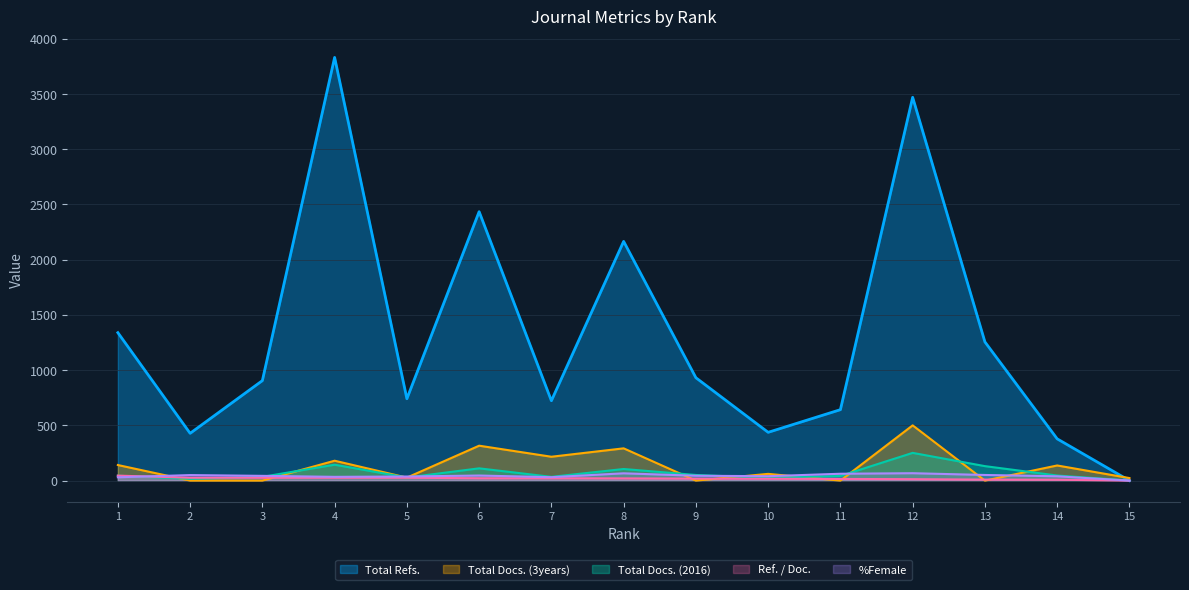

Reading right to left, what are all the values shown in this chart?

Total Refs.: 15=0	14=378	13=1255	12=3469	11=642	10=437	9=931	8=2165	7=723	6=2434	5=741	4=3830	3=905	2=428	1=1339
Total Docs. (3years): 15=23	14=137	13=0	12=500	11=0	10=61	9=0	8=292	7=216	6=316	5=27	4=180	3=0	2=0	1=141
Total Docs. (2016): 15=1	14=46	13=131	12=251	11=42	10=25	9=51	8=105	7=34	6=111	5=28	4=144	3=34	2=16	1=44
Ref. / Doc.: 15=0	14=8	13=9	12=13	11=15	10=17	9=18	8=20	7=21	6=21	5=26	4=26	3=26	2=26	1=45
%Female: 15=0	14=39	13=51	12=67	11=62	10=40	9=44	8=66	7=31	6=46	5=37	4=34	3=43	2=50	1=30